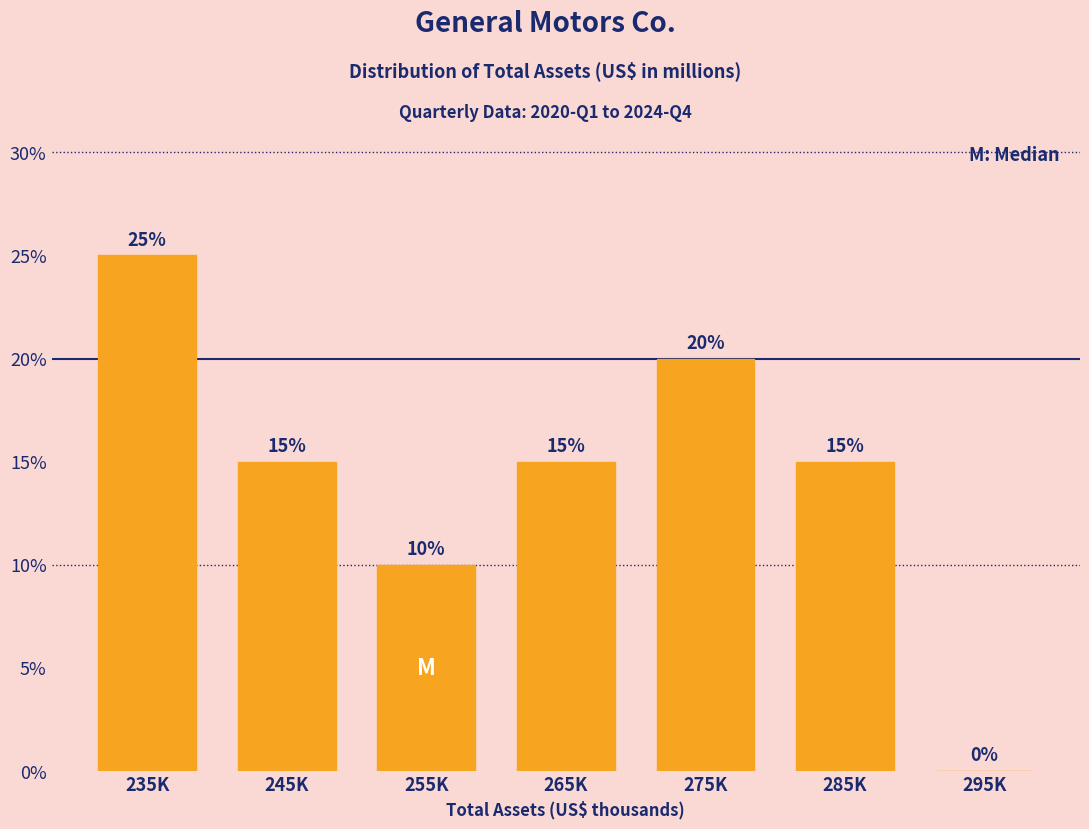

Reading left to right, list all the values displayed in this chart.

235K=25	245K=15	255K=10	265K=15	275K=20	285K=15	295K=0